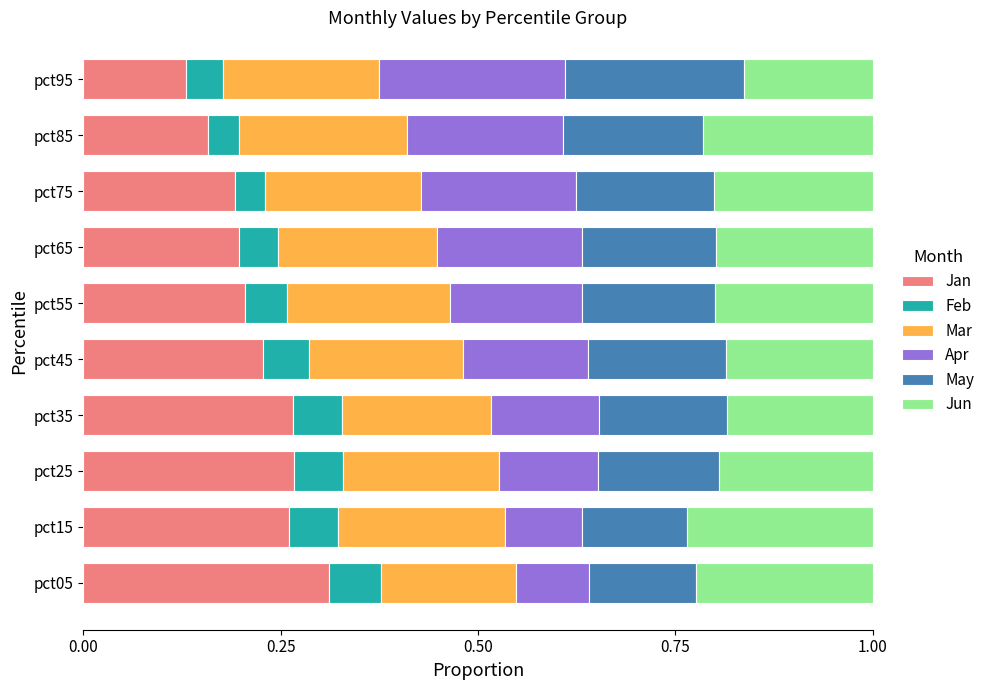

Which category has the highest value in the Jan series?

pct05